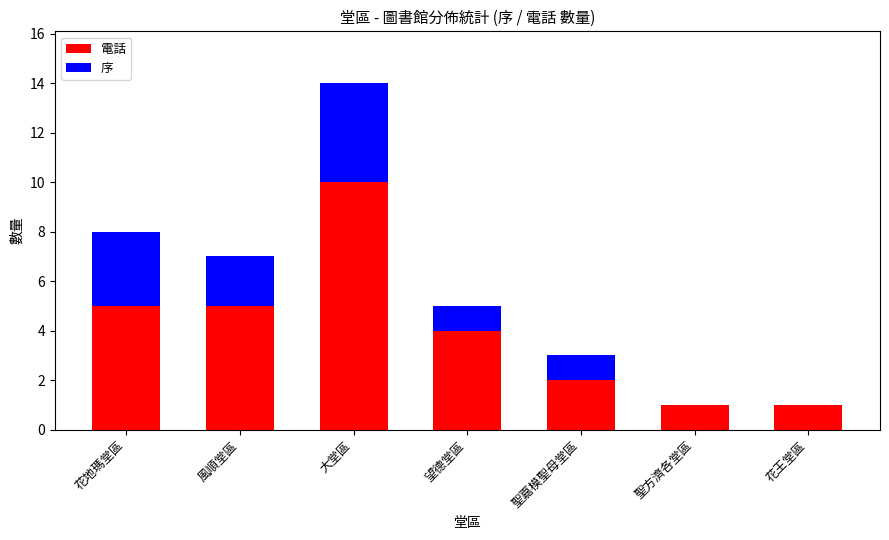

Reading left to right, list the values for the 電話 series.

花地瑪堂區=5	風順堂區=5	大堂區=10	望德堂區=4	聖嘉模聖母堂區=2	聖方濟各堂區=1	花王堂區=1